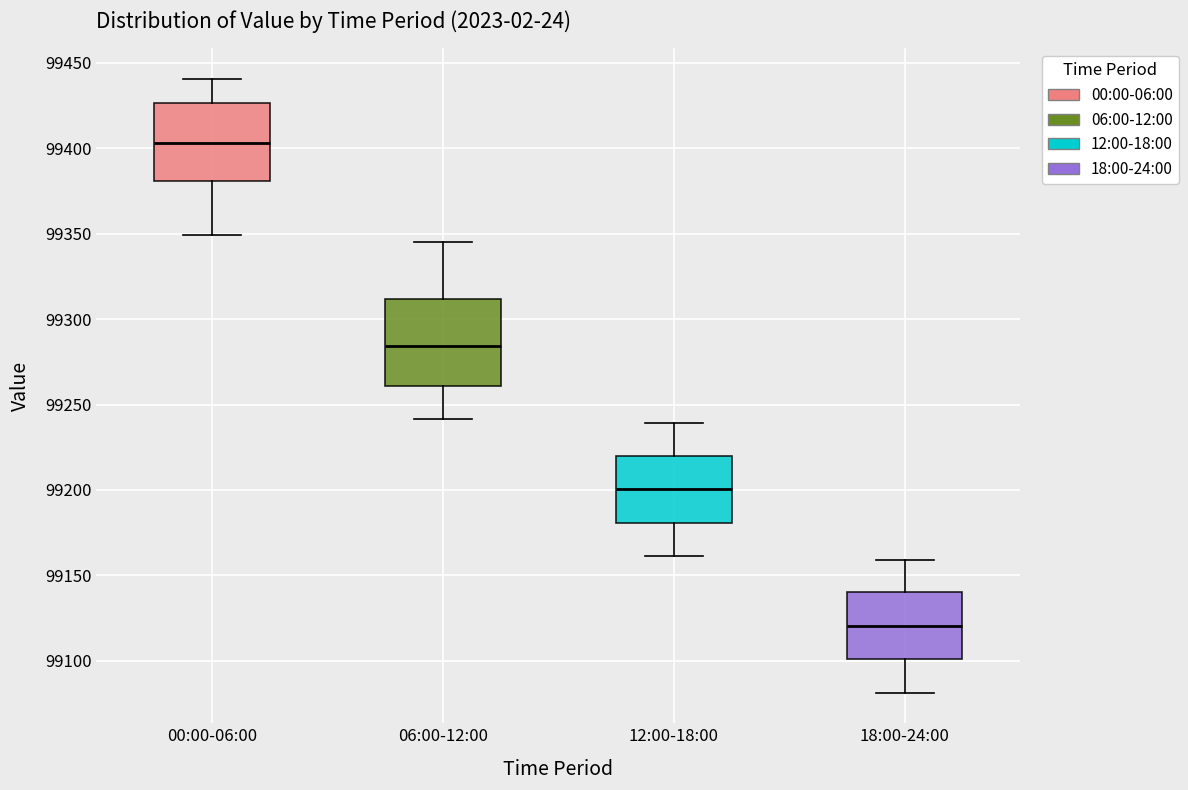

Which box has the highest median line?

00:00-06:00